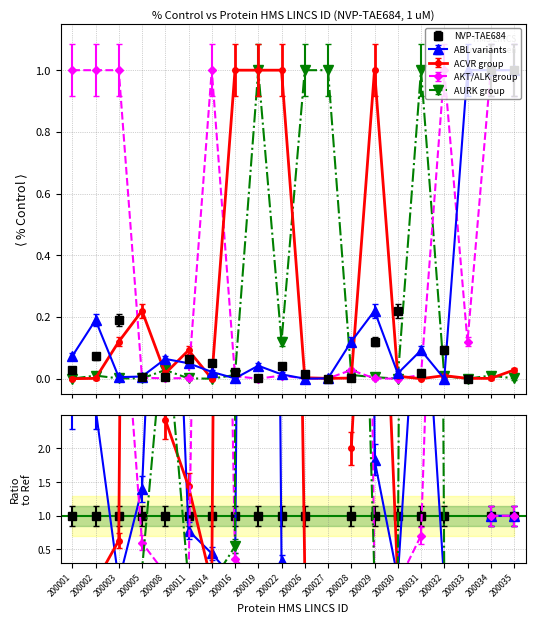

What is the difference between the maximum and second lowest values in the AURK group series?

1.0